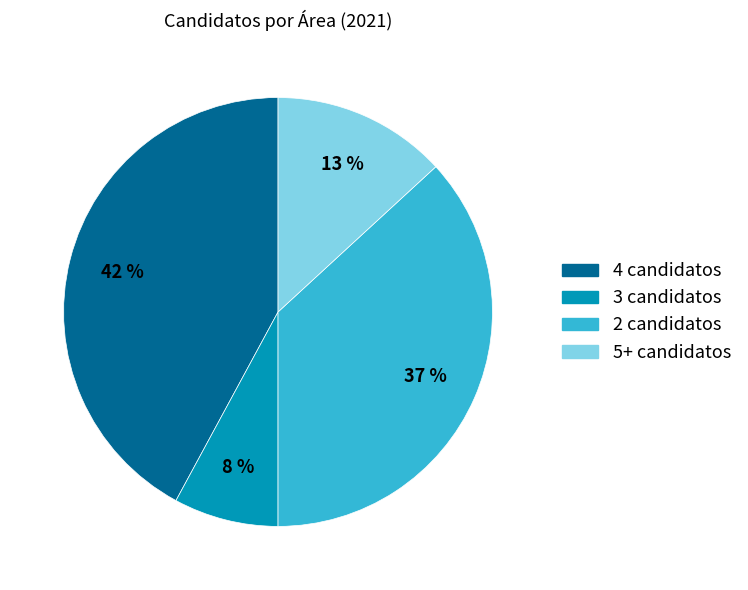

To the nearest percent, what is the difference between the largest and smallest slice percentages?

34%